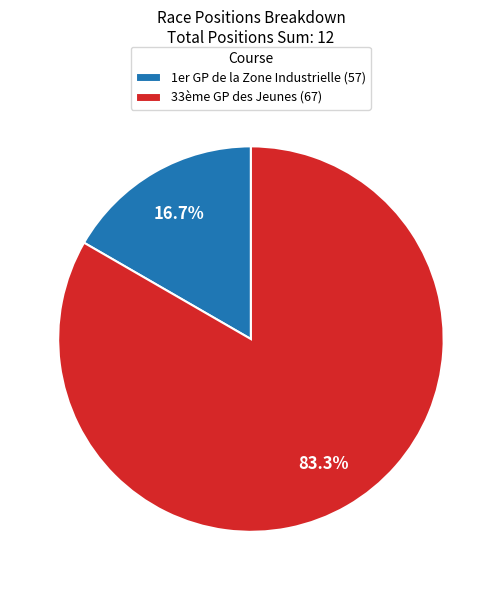

What is the smallest slice in the pie chart?

1er GP de la Zone Industrielle (57)